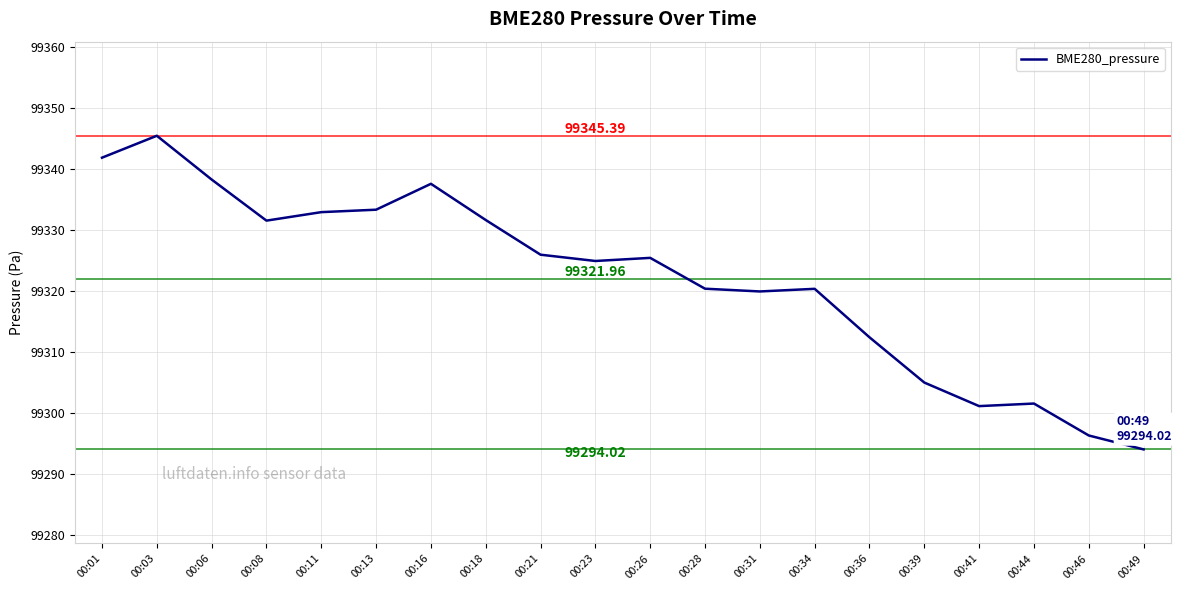

What is the difference between the values at 00:01 and 00:06?

3.6